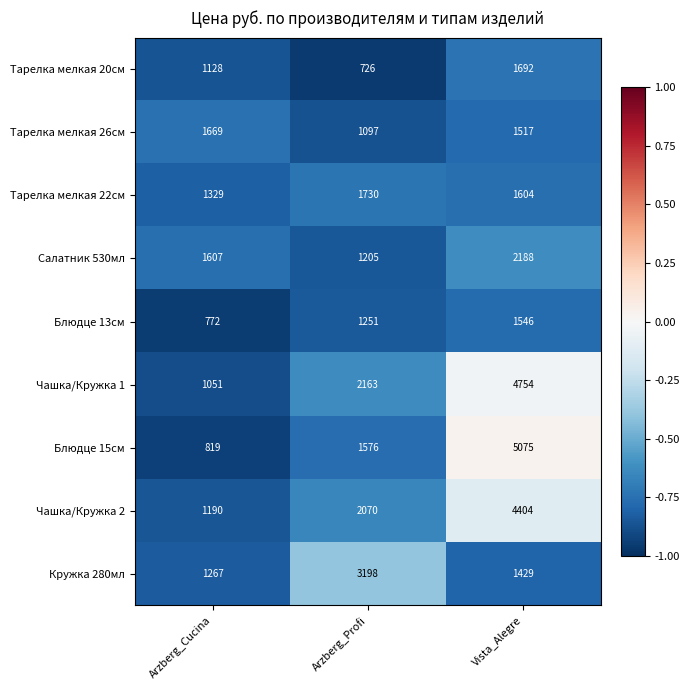

Between Arzberg_Profi and Vista_Alegre, which series saw the biggest shift?

Блюдце 15см